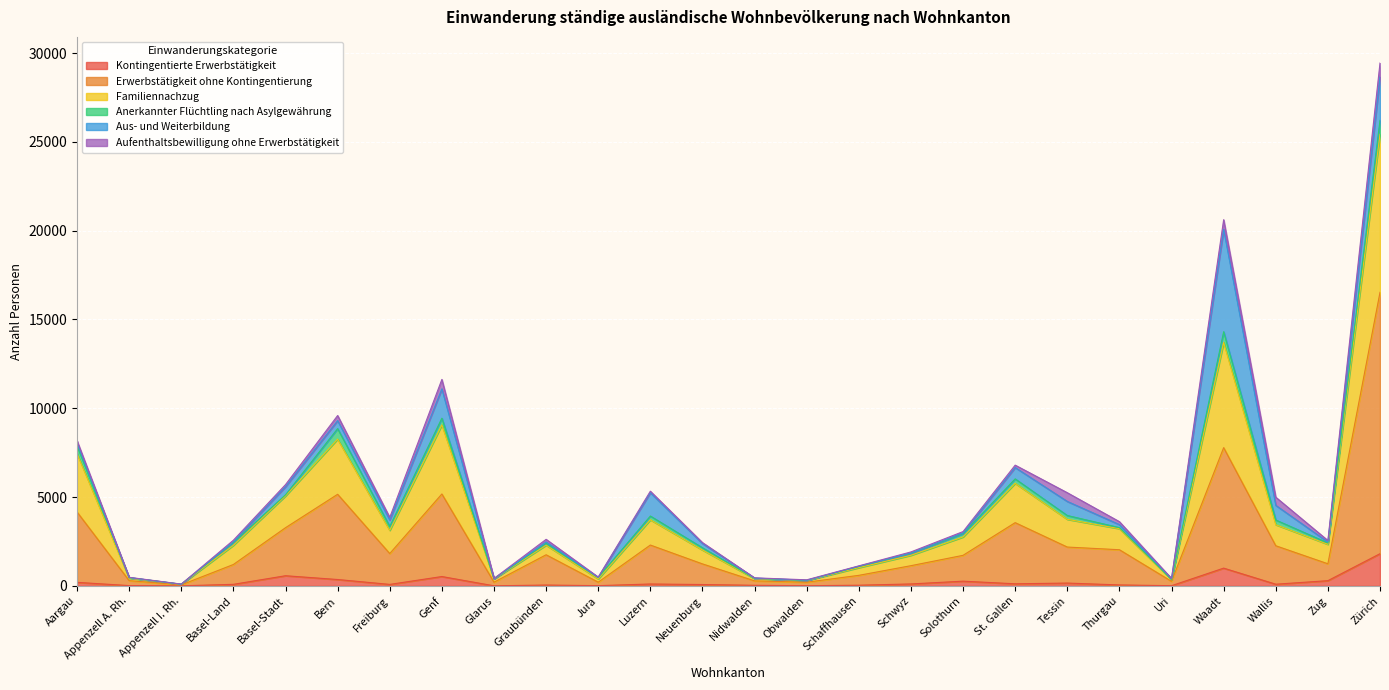

At which label does Kontingentierte Erwerbstätigkeit reach its peak?

Zürich